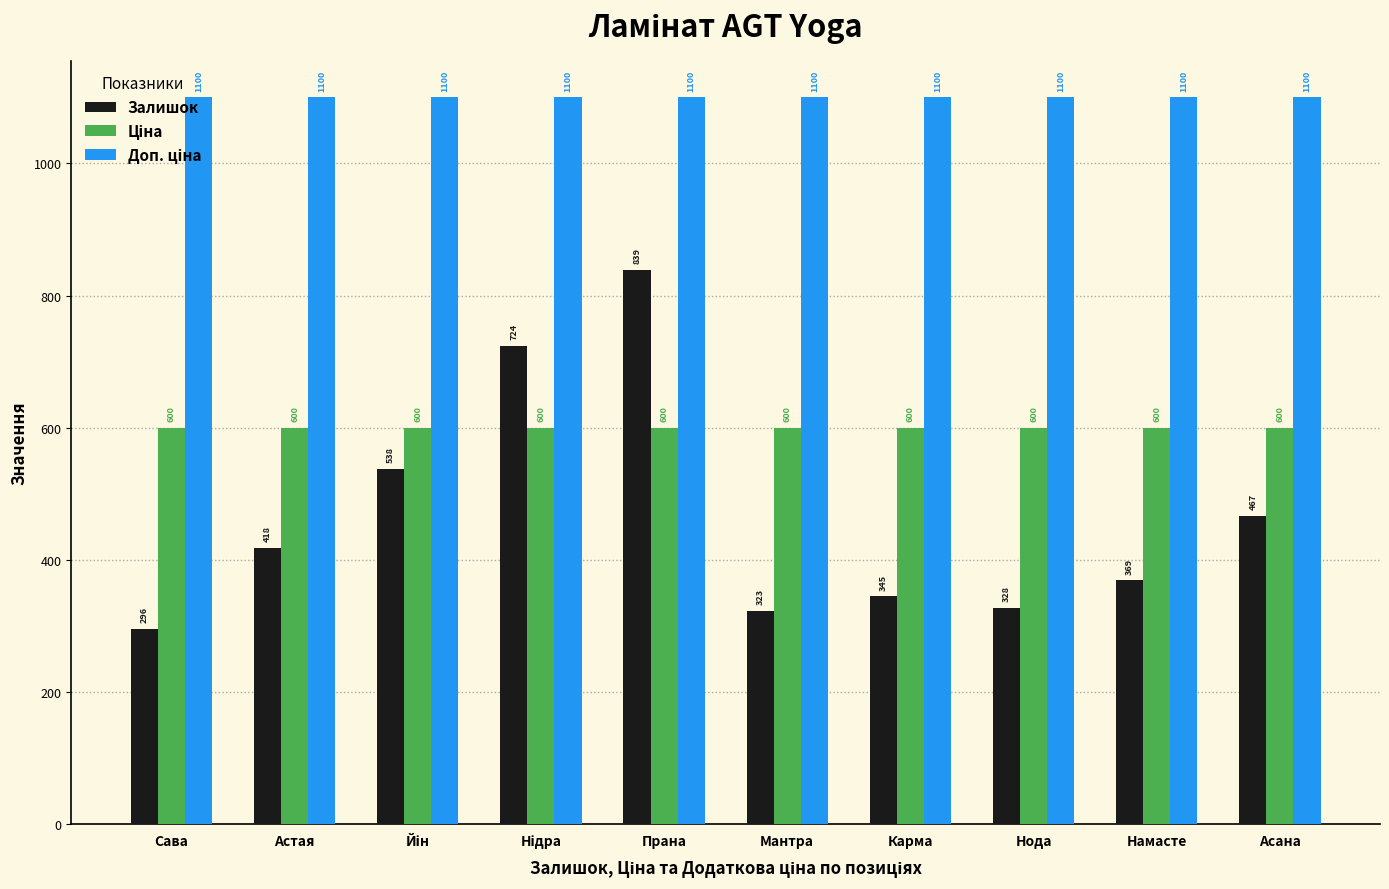

What is the difference between the second highest and second lowest values in the Залишок series?

401.0